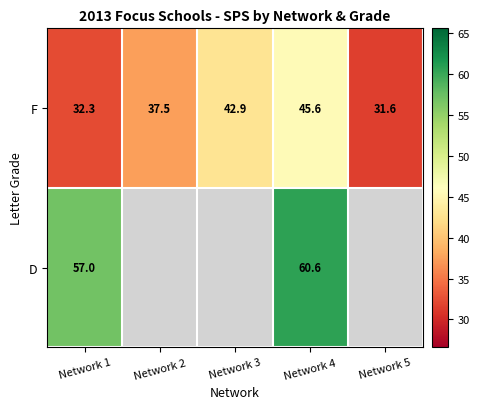

At which label does F first exceed 37?

Network 2